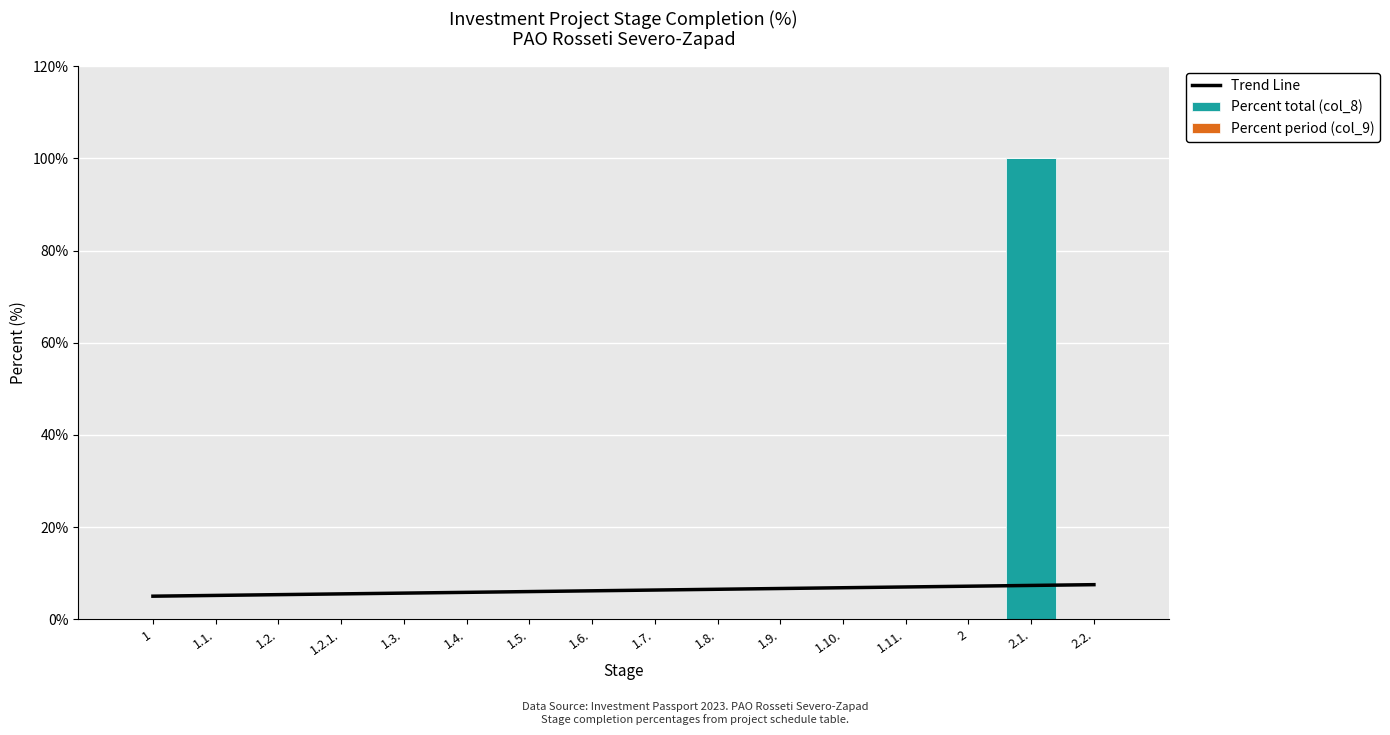

What is the total value across all series at 1.11.?

7.0